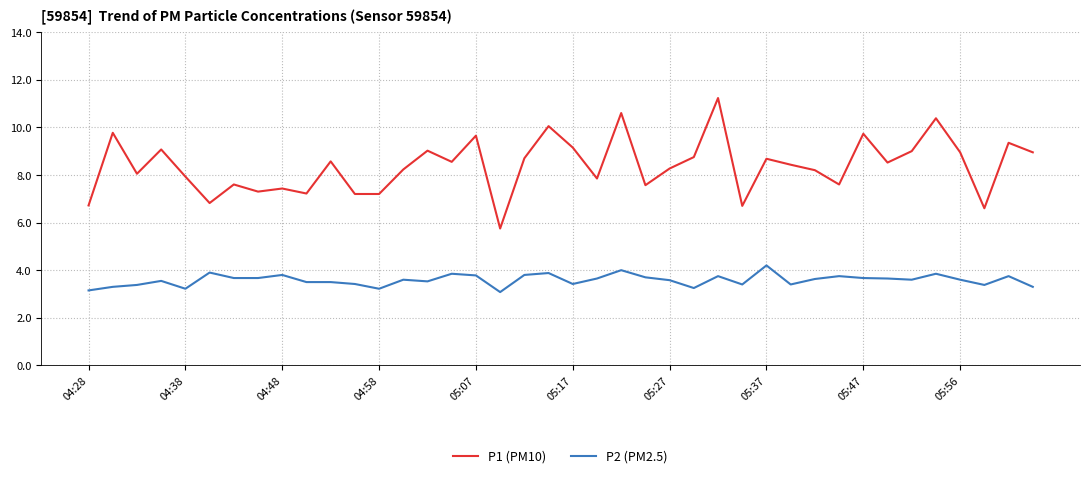

Which series has the widest spread of values?

P1 (PM10)